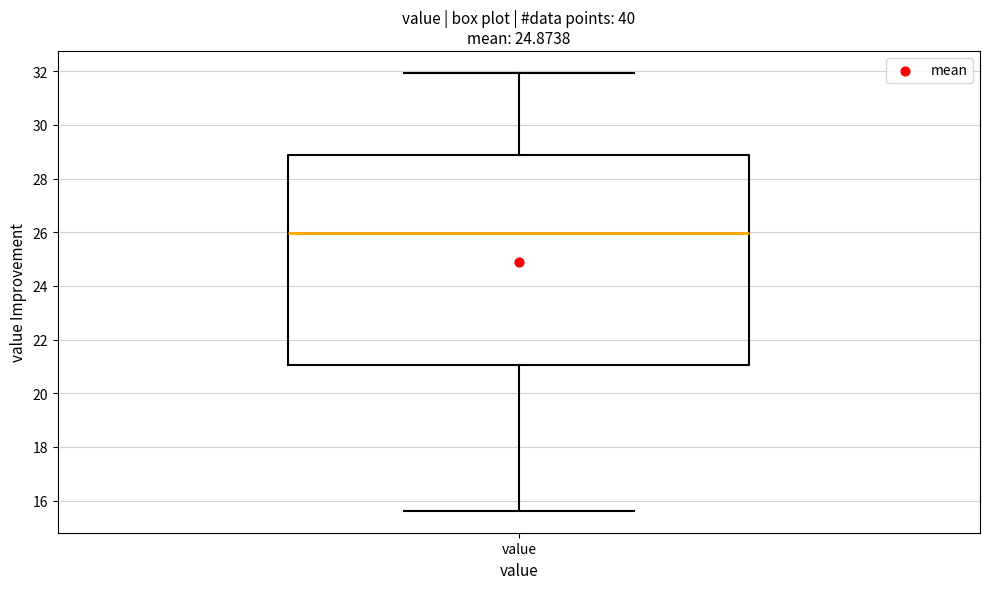

Where is the lower edge of the box for value on the y-axis? The values are not printed on the chart, so give them approximately, as read against the axis.

21.0